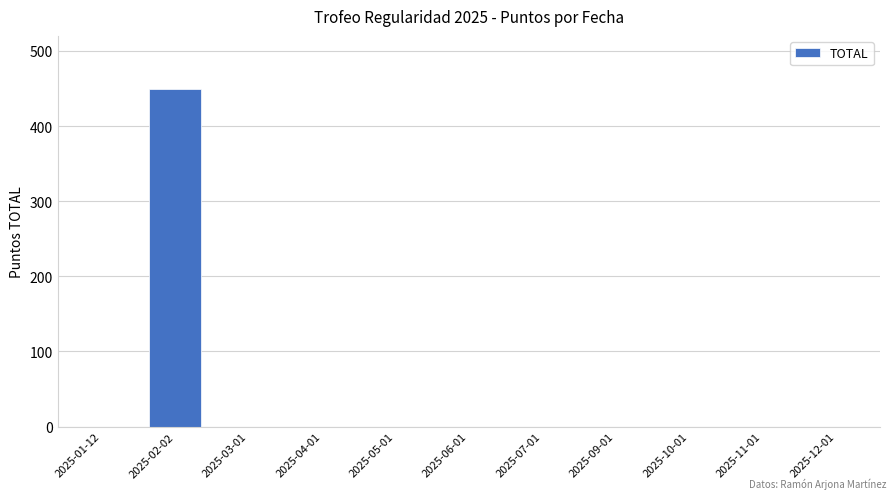

Reading left to right, list all the values displayed in this chart.

2025-01-12=0	2025-02-02=449	2025-03-01=0	2025-04-01=0	2025-05-01=0	2025-06-01=0	2025-07-01=0	2025-09-01=0	2025-10-01=0	2025-11-01=0	2025-12-01=0